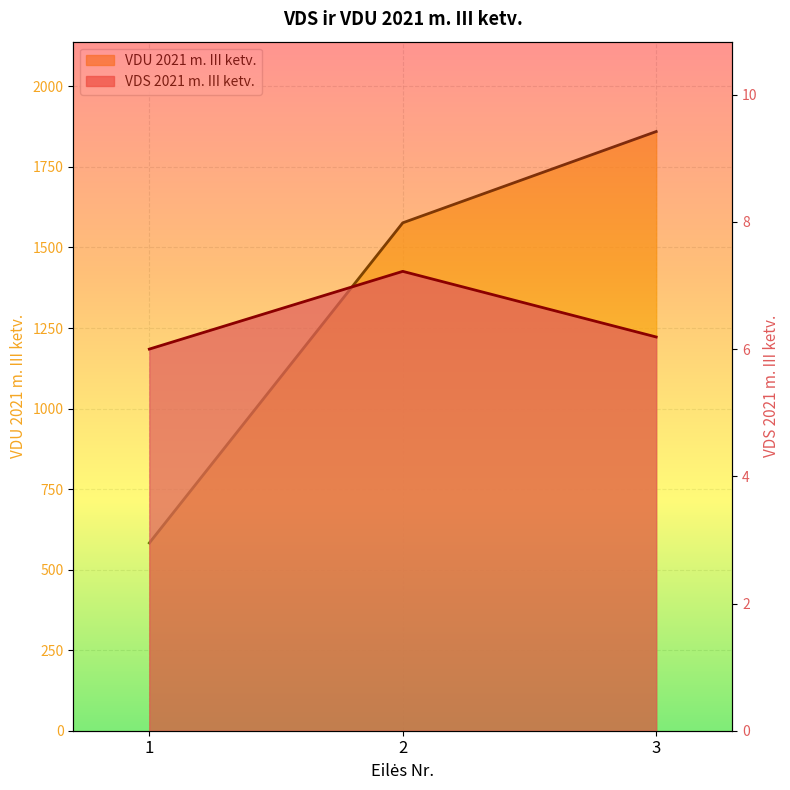

Reading left to right, extract all data points from this chart.

VDS 2021 m. III ketv.: 6.0	7.2	6.2
VDU 2021 m. III ketv.: 582.7	1576.5	1859.8